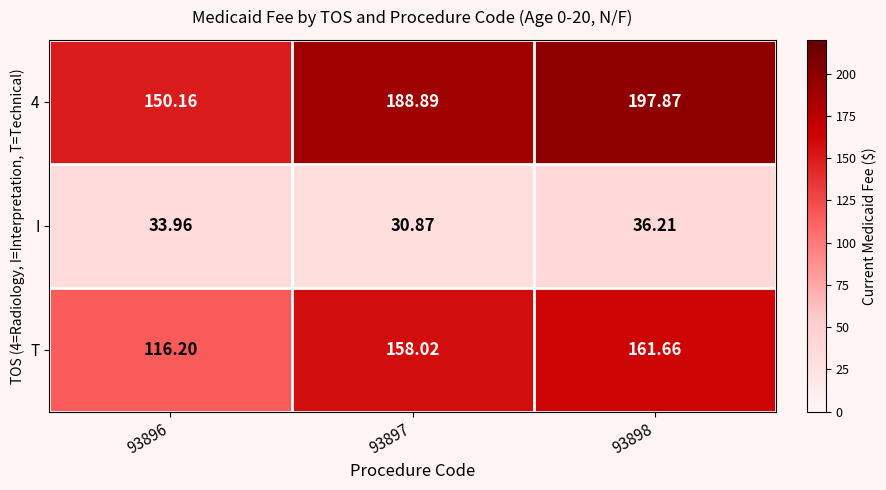

Is the value of 4 at 93896 greater than the value of I at 93898?

Yes